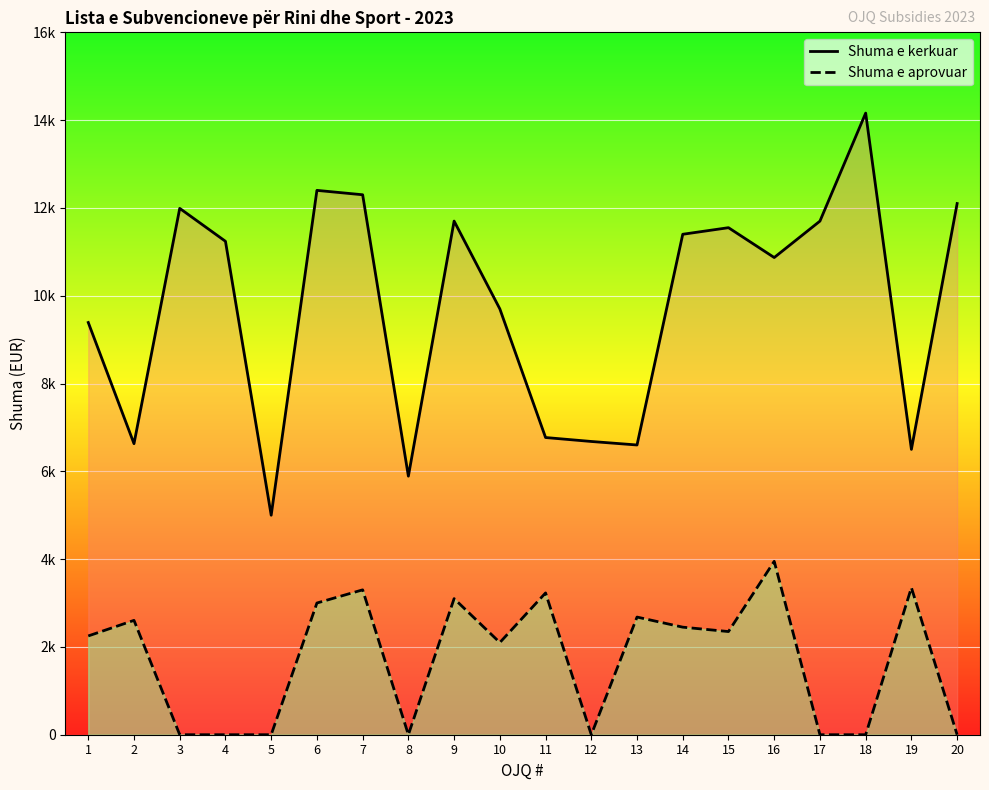

True or false: Shuma e aprovuar has a value of 2100 at 10.

True